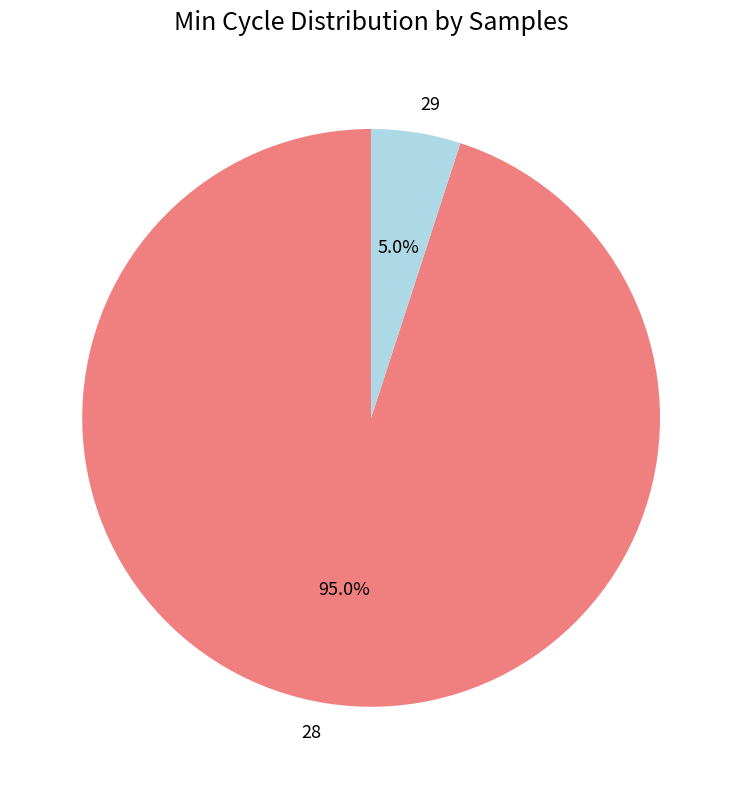

How much of the chart is everything except 29?

95.0%